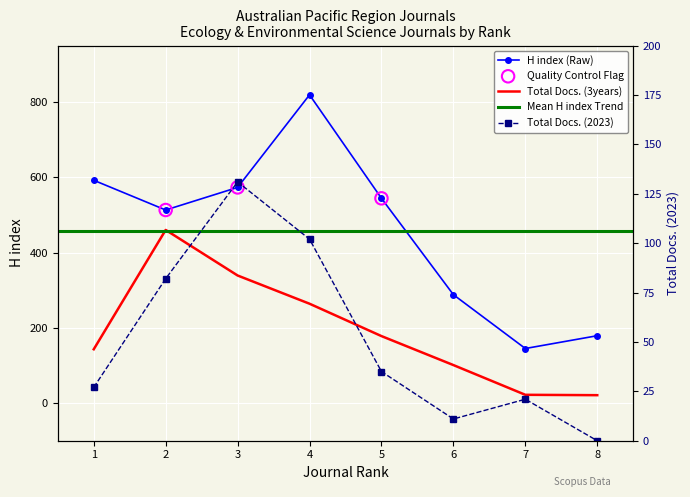

Is the value of Total Docs. (2023) at 2 greater than the value of Total Docs. (3years) at 7?

Yes